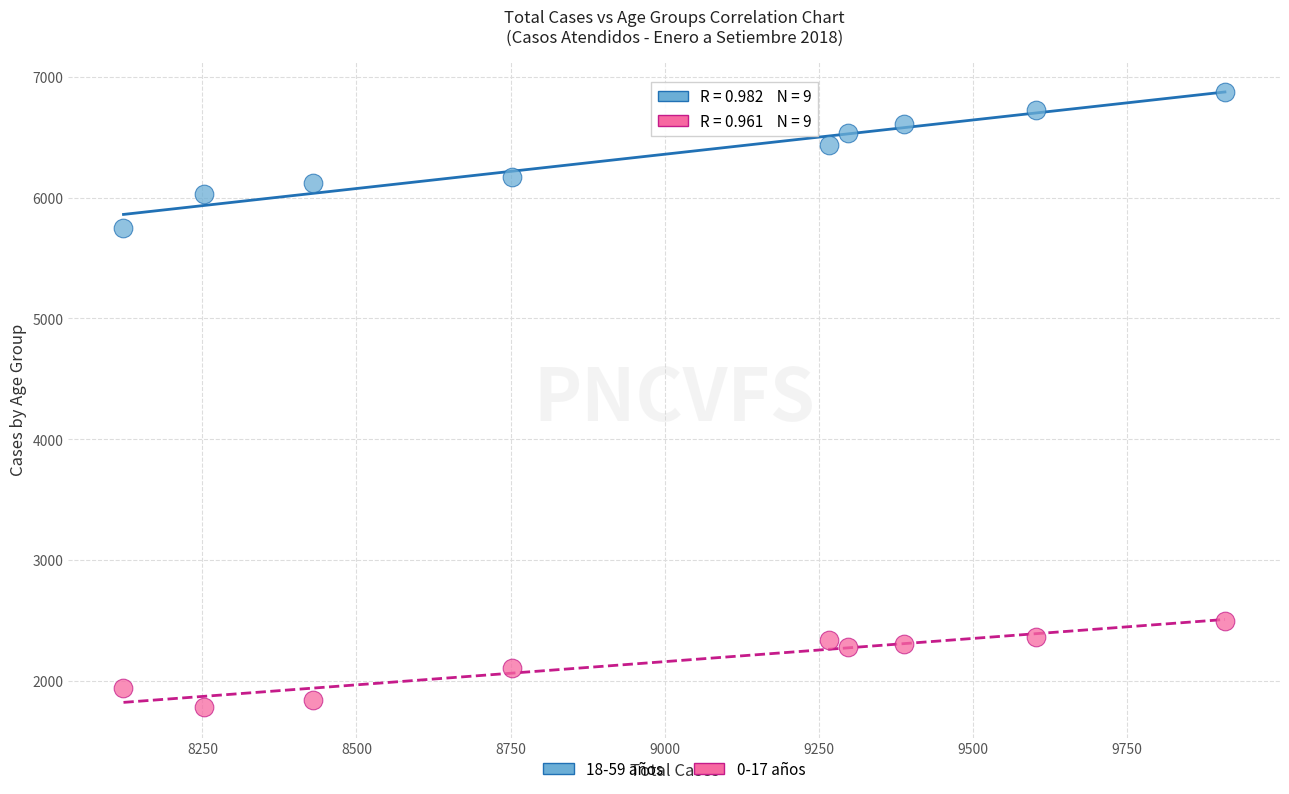

Which series has the largest Y range (max minus min)?

18-59 años